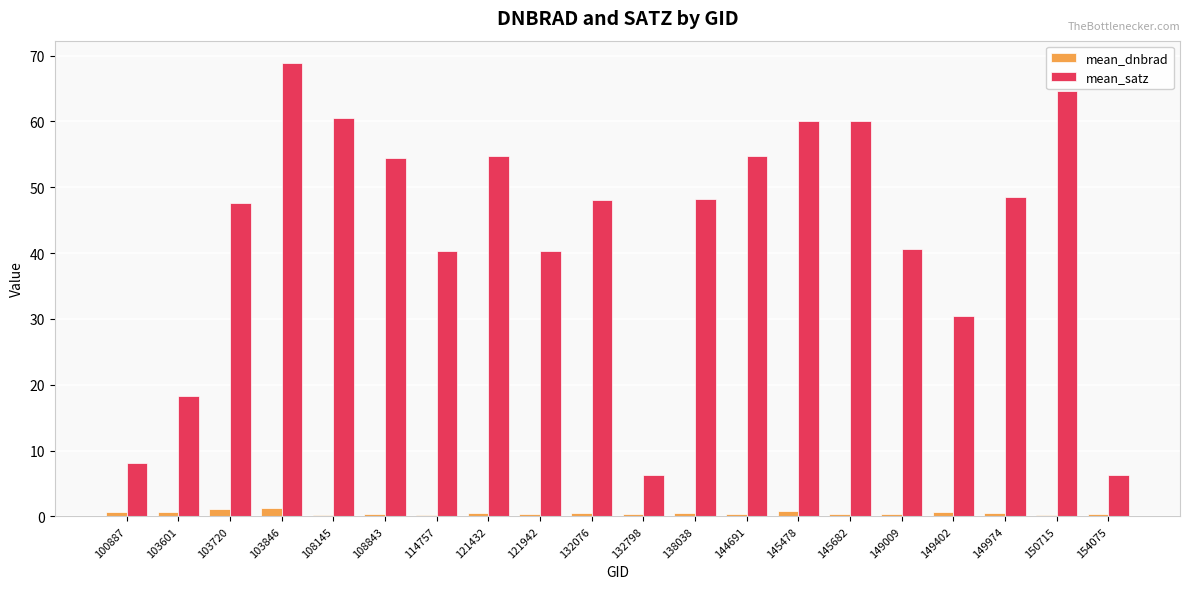

What is the greatest value displayed?

68.8